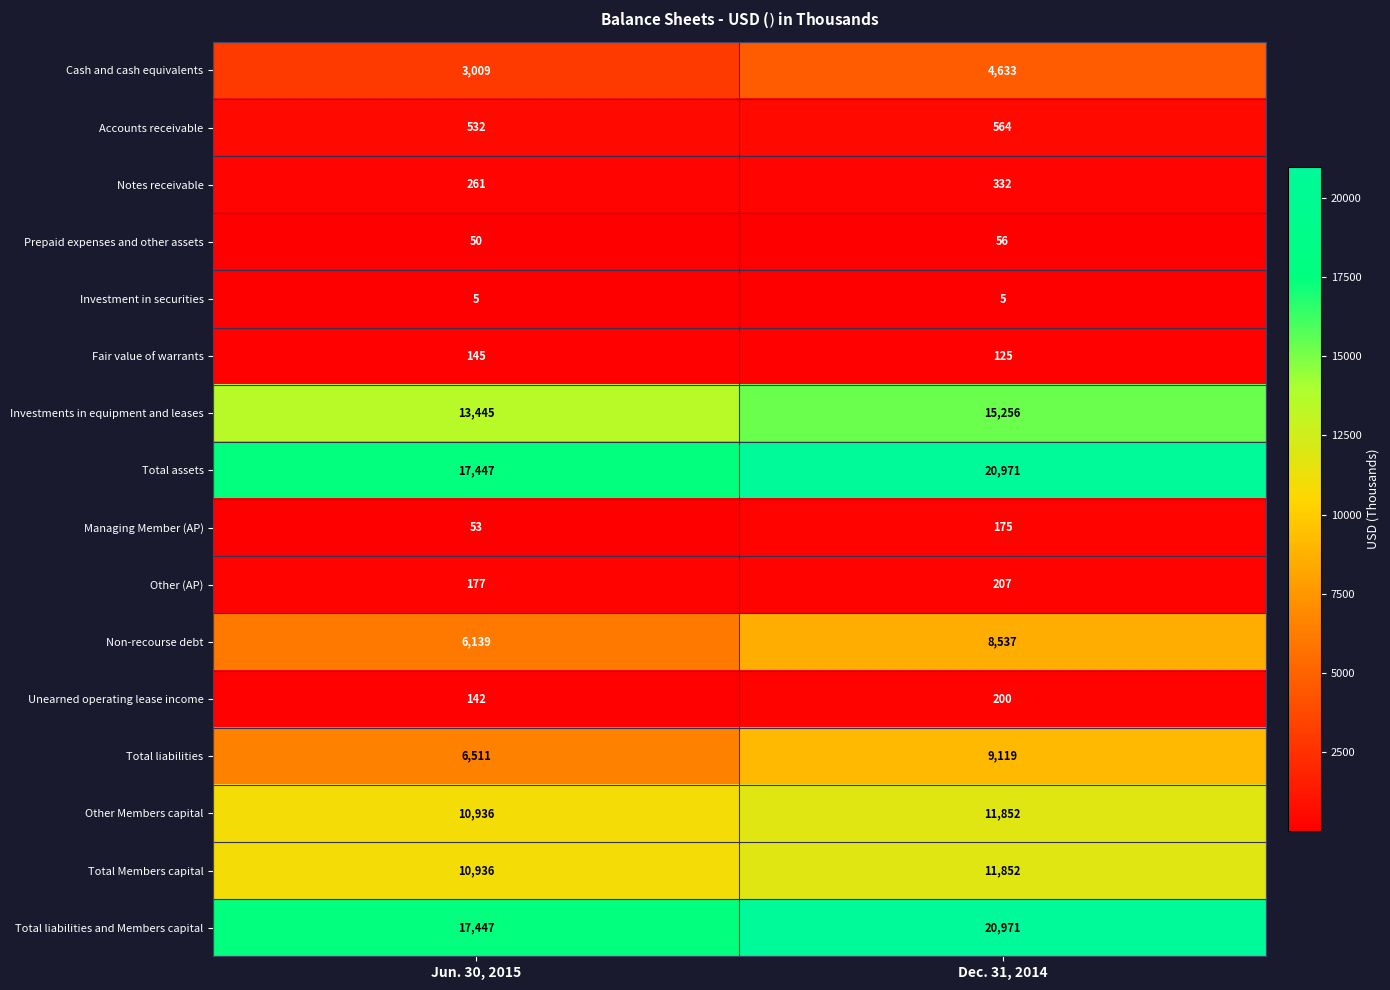

At which category is the sum across all series the highest?

Dec. 31, 2014